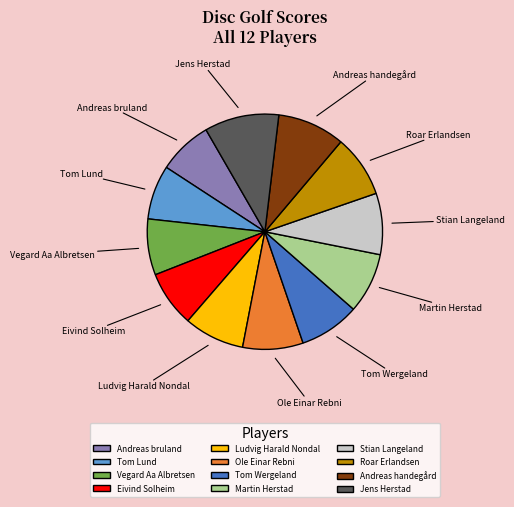

Which category has the biggest portion of the pie?

Jens Herstad